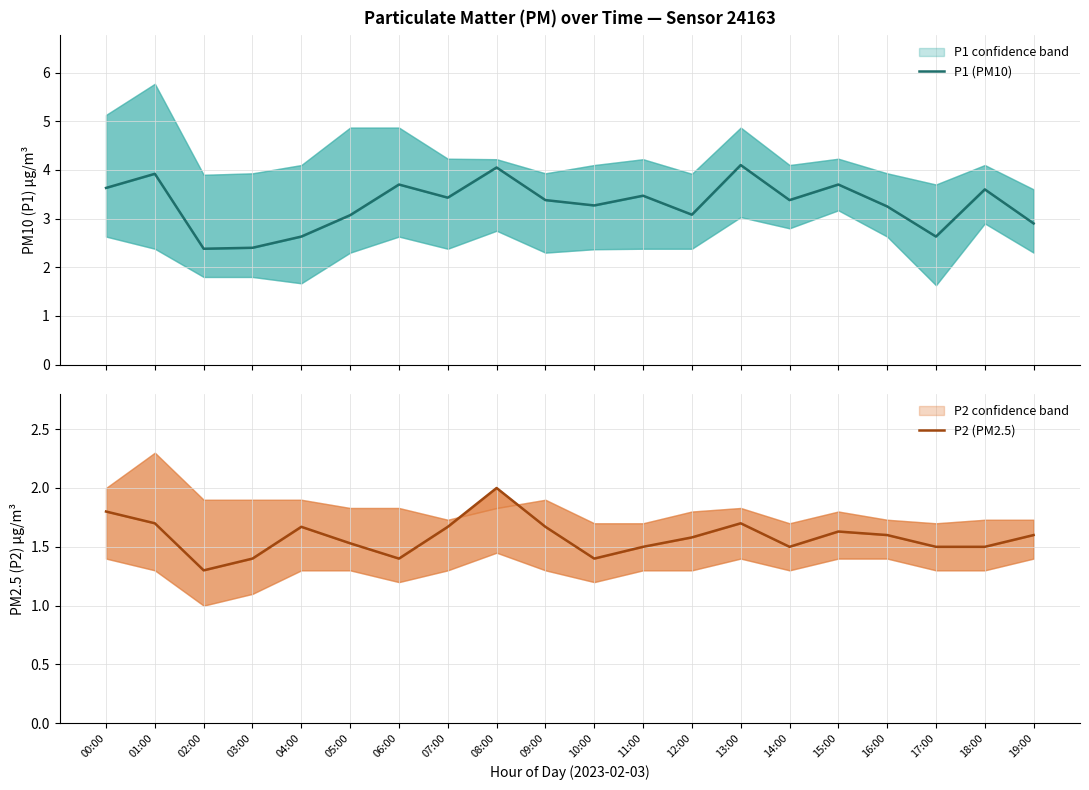

What is the label of the 1st point from the left?

00:00